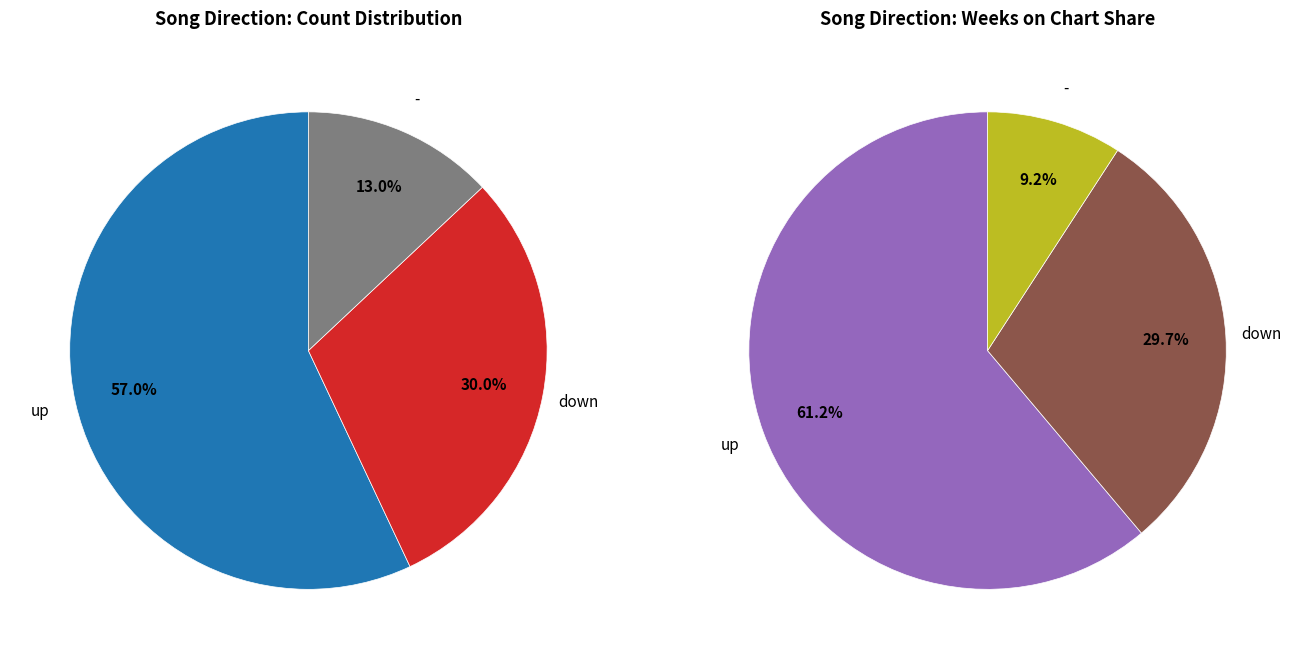

Which slice is the largest?

up